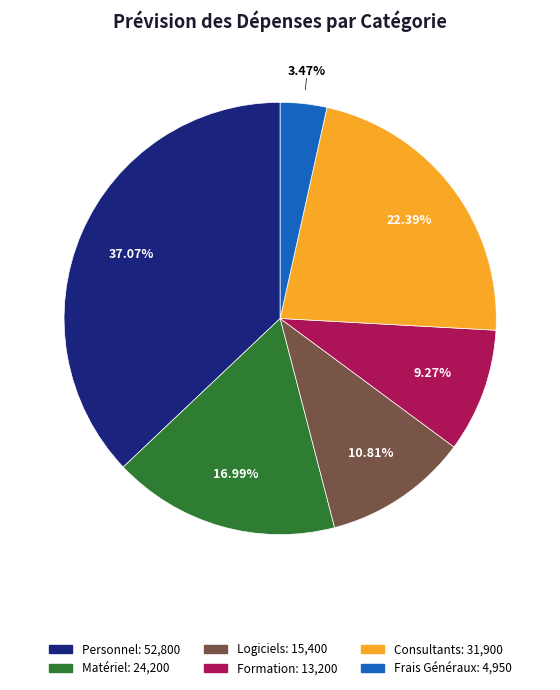

Approximately how many times larger is the value at Formation compared to Matériel?

0.5